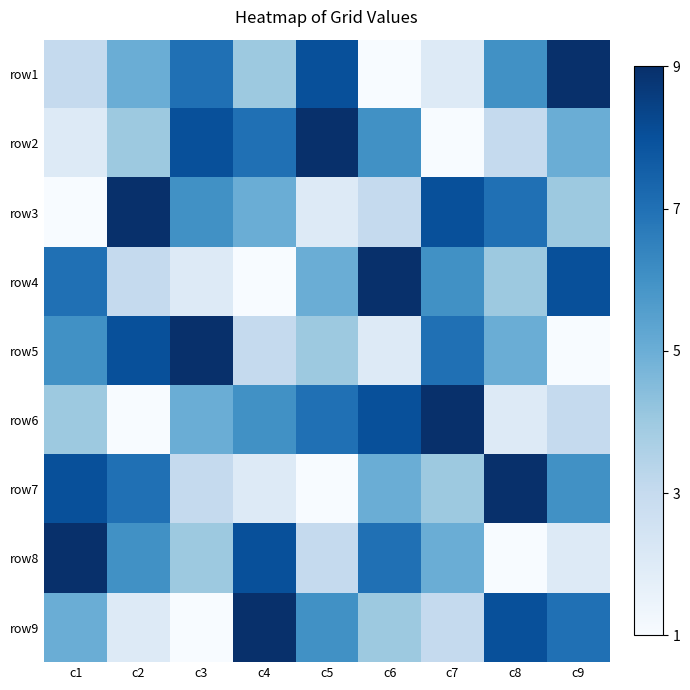

At how many categories does at least one series exceed 7?

9